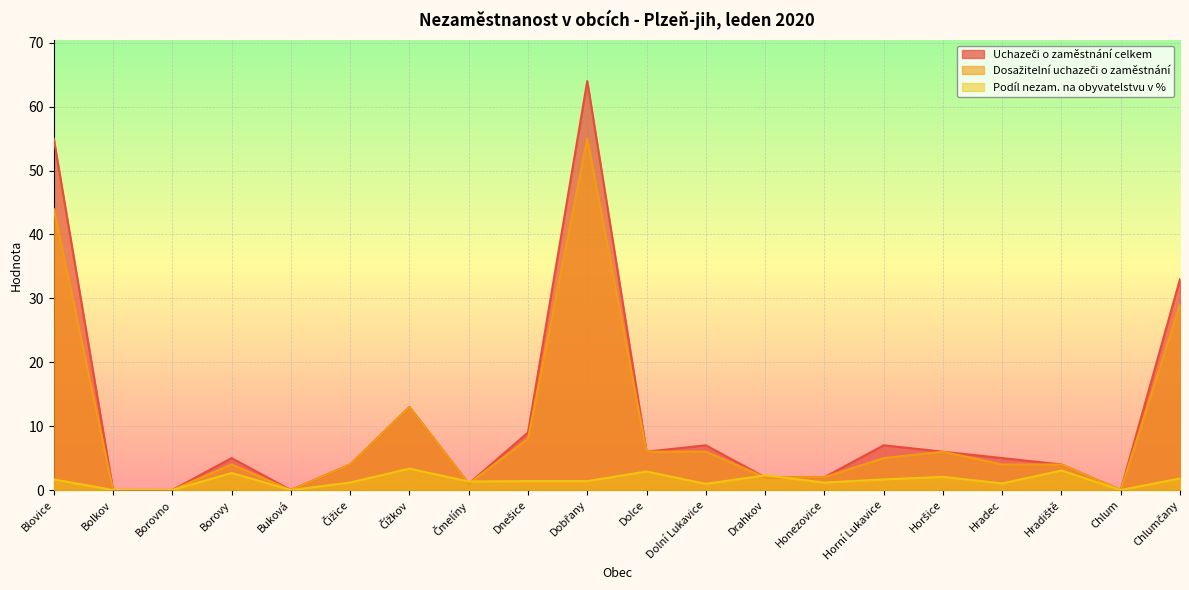

What is the label of the 4th point from the right?

Hradec